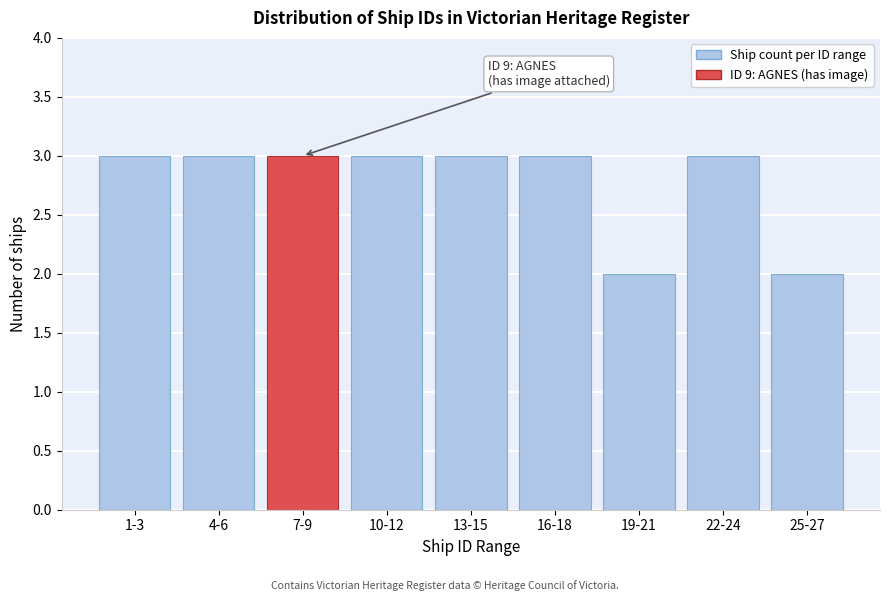

Reading left to right, what are all the values shown in this chart?

3	3	3	3	3	3	2	3	2